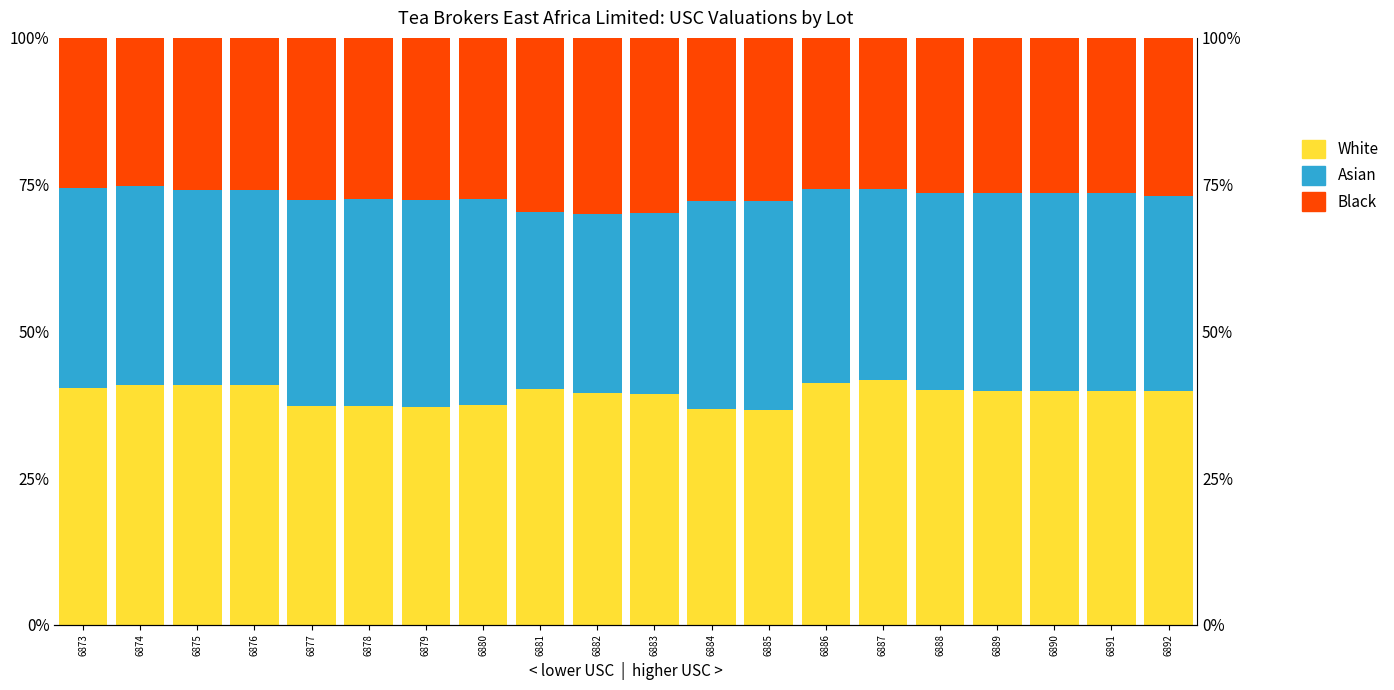

What is the minimum value for Black?

25.3